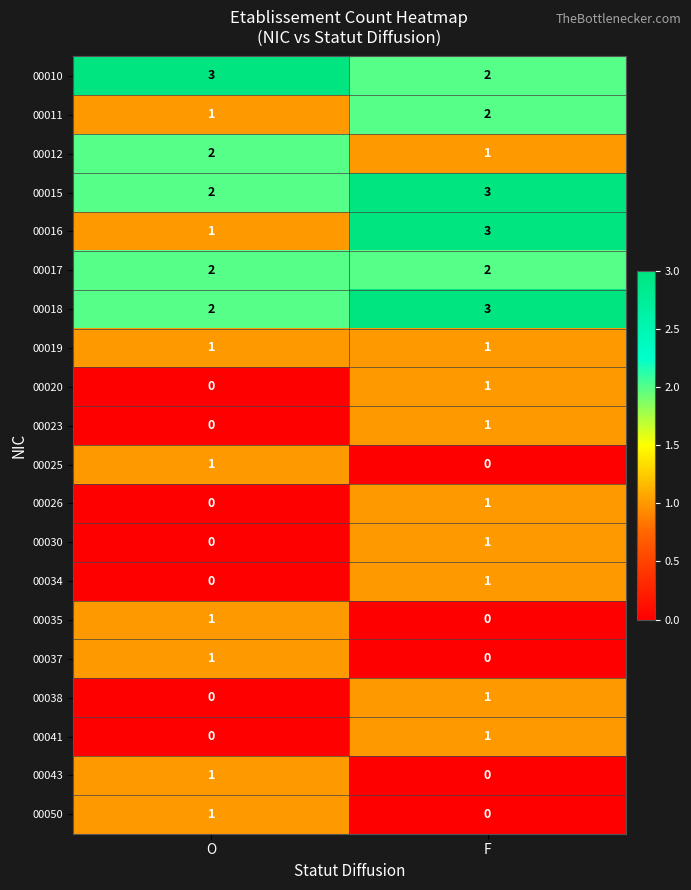

What is the sum of all 00016 values?

4